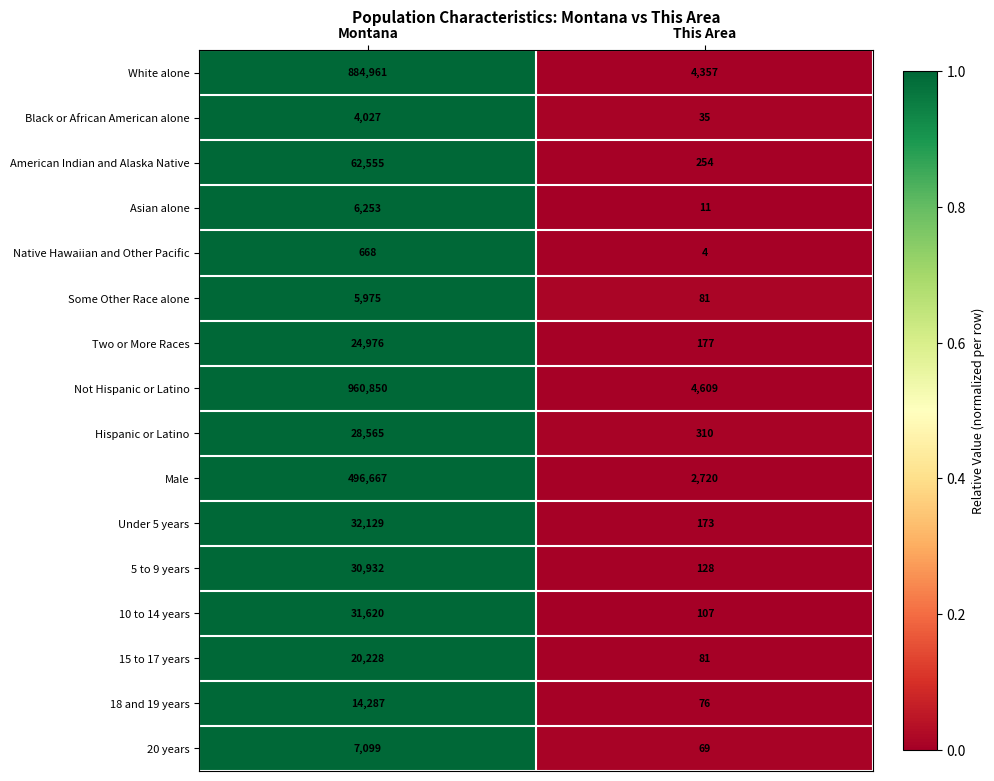

What is the spread (max minus min) of values at This Area?

4605